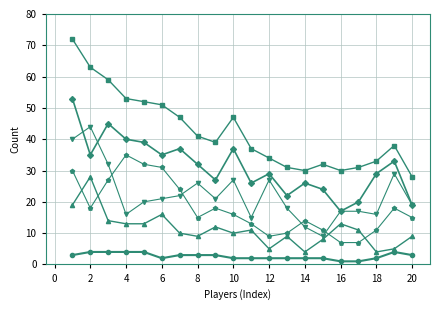

What is the maximum value shown in the chart?

72